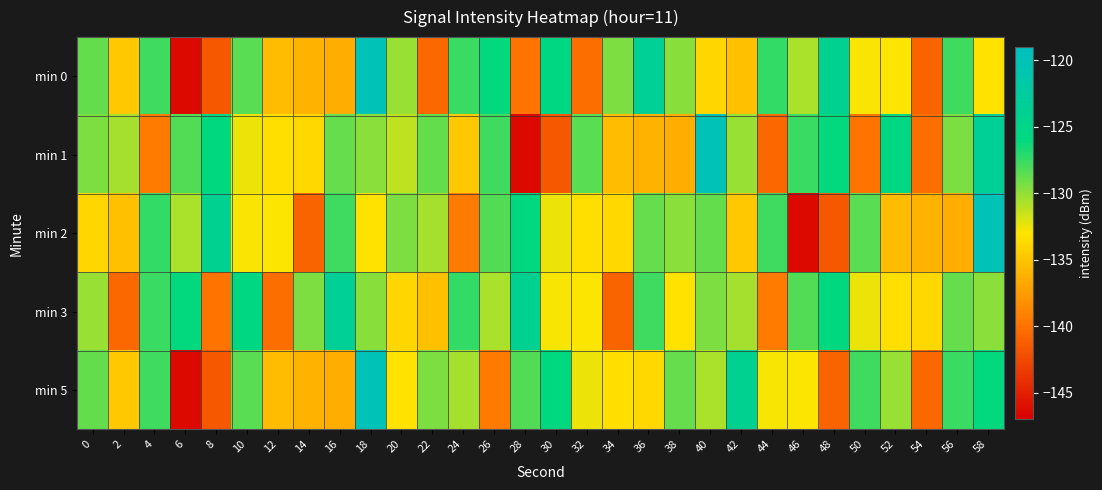

Rank the series by their maximum value, from lowest to highest.

min 3, min 0, min 1, min 2, min 5